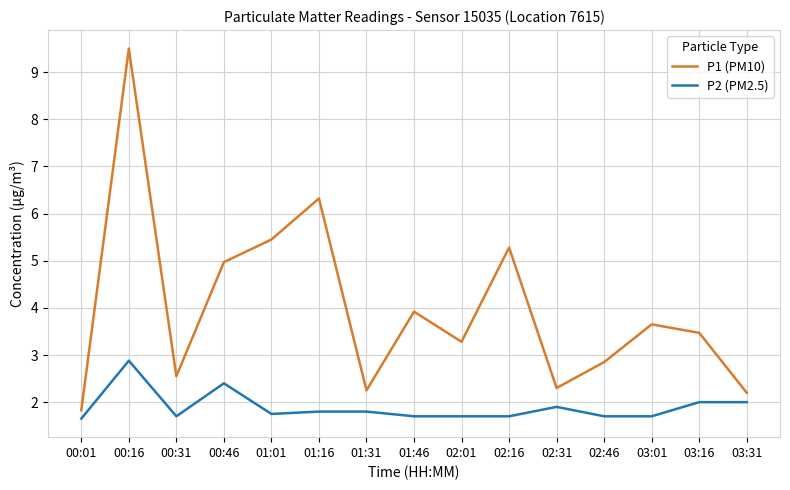

What position from the left is 03:01?

13